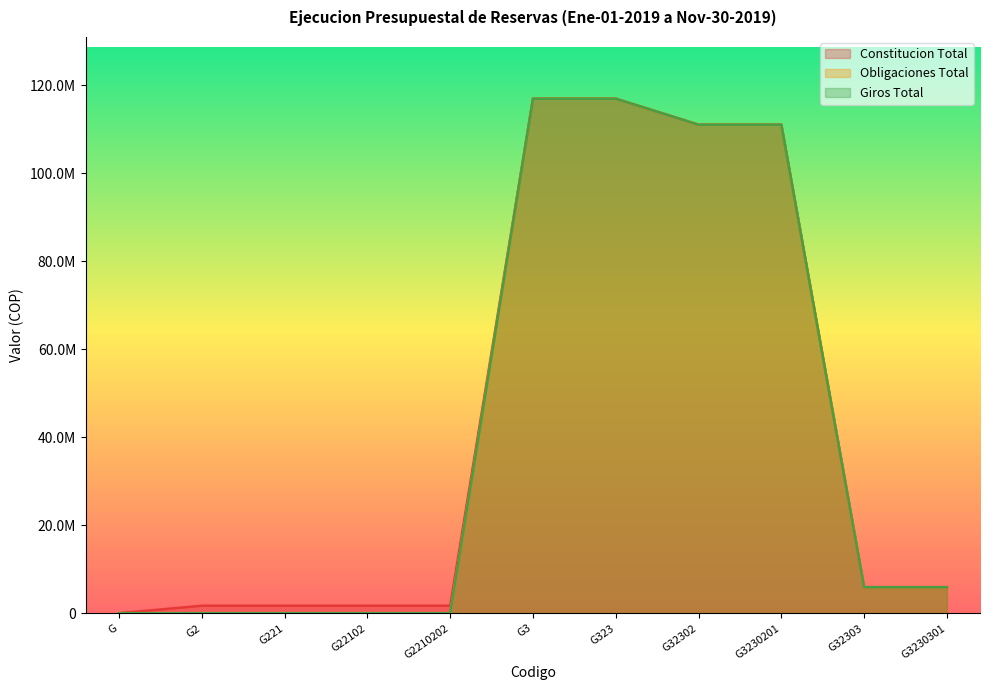

True or false: Giros Total and Obligaciones Total cross at least once.

False